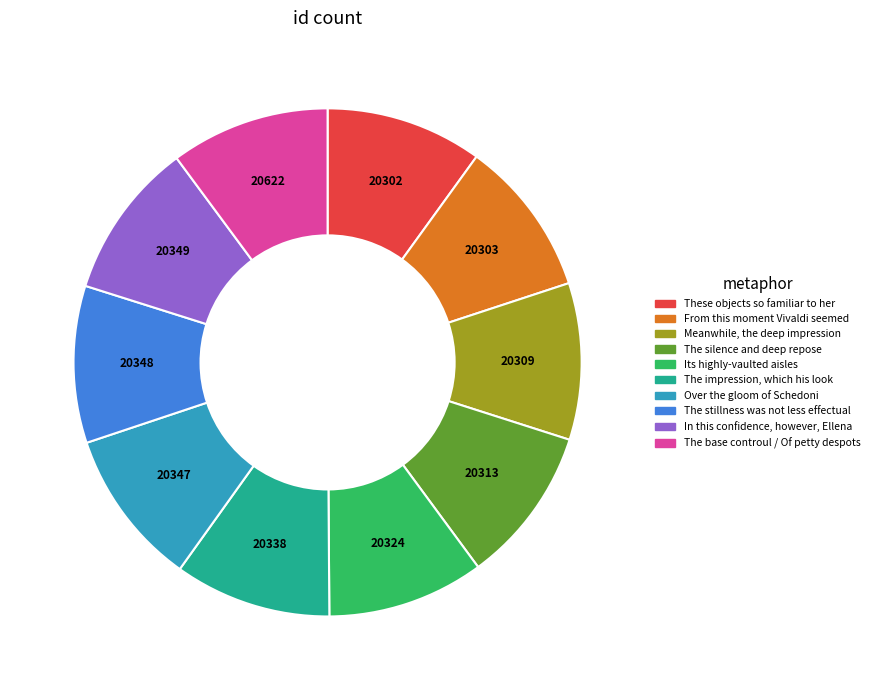

Is the sum of The stillness was not less effectual and Meanwhile, the deep impression greater than half?

No